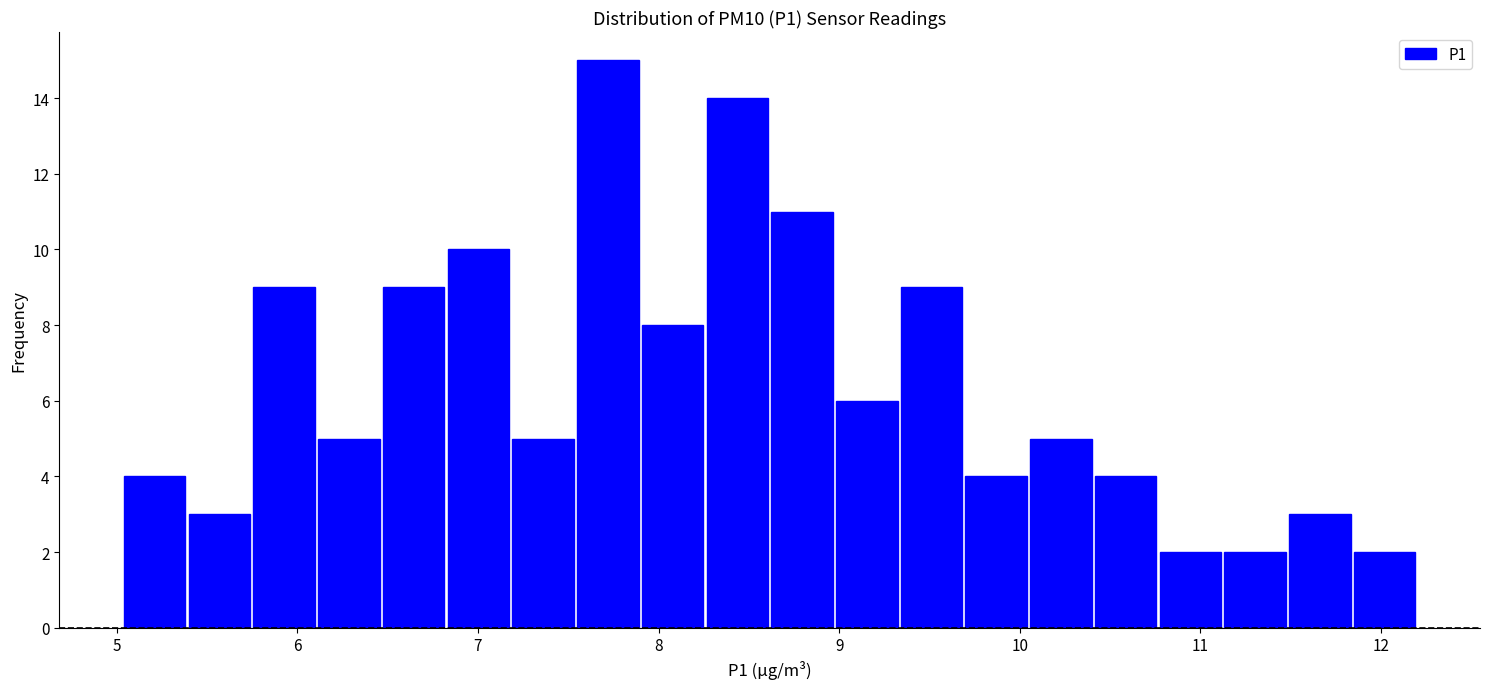

Around what value on the x-axis is the tallest bar? Give the approximate position of its centre, as read against the axis.

7.7